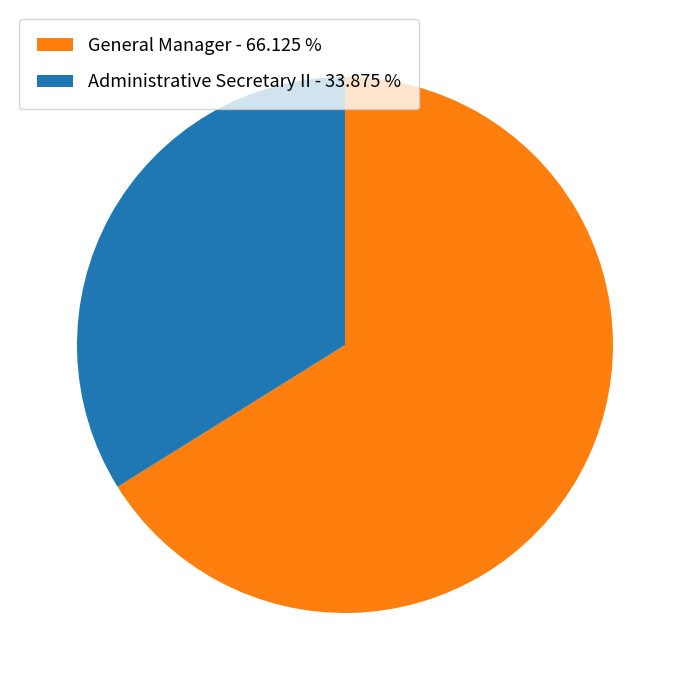

What is the ratio of the value at Administrative Secretary II to the value at General Manager?

0.5